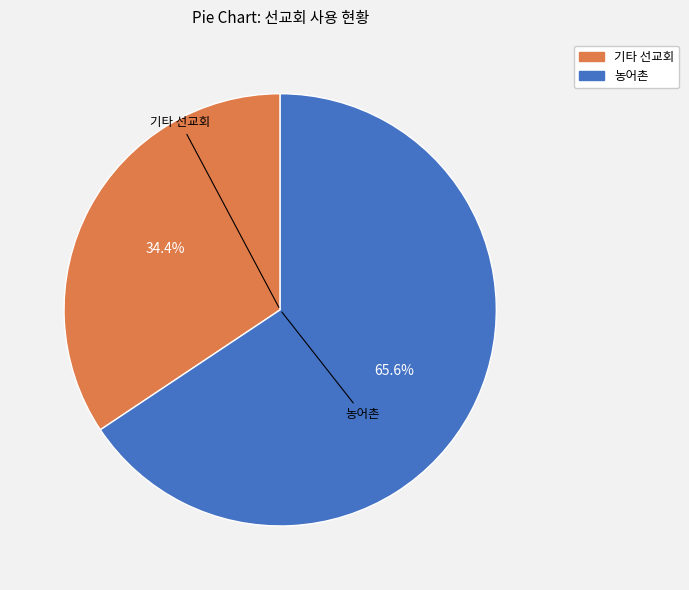

Is there any slice that represents more than half of the pie?

Yes